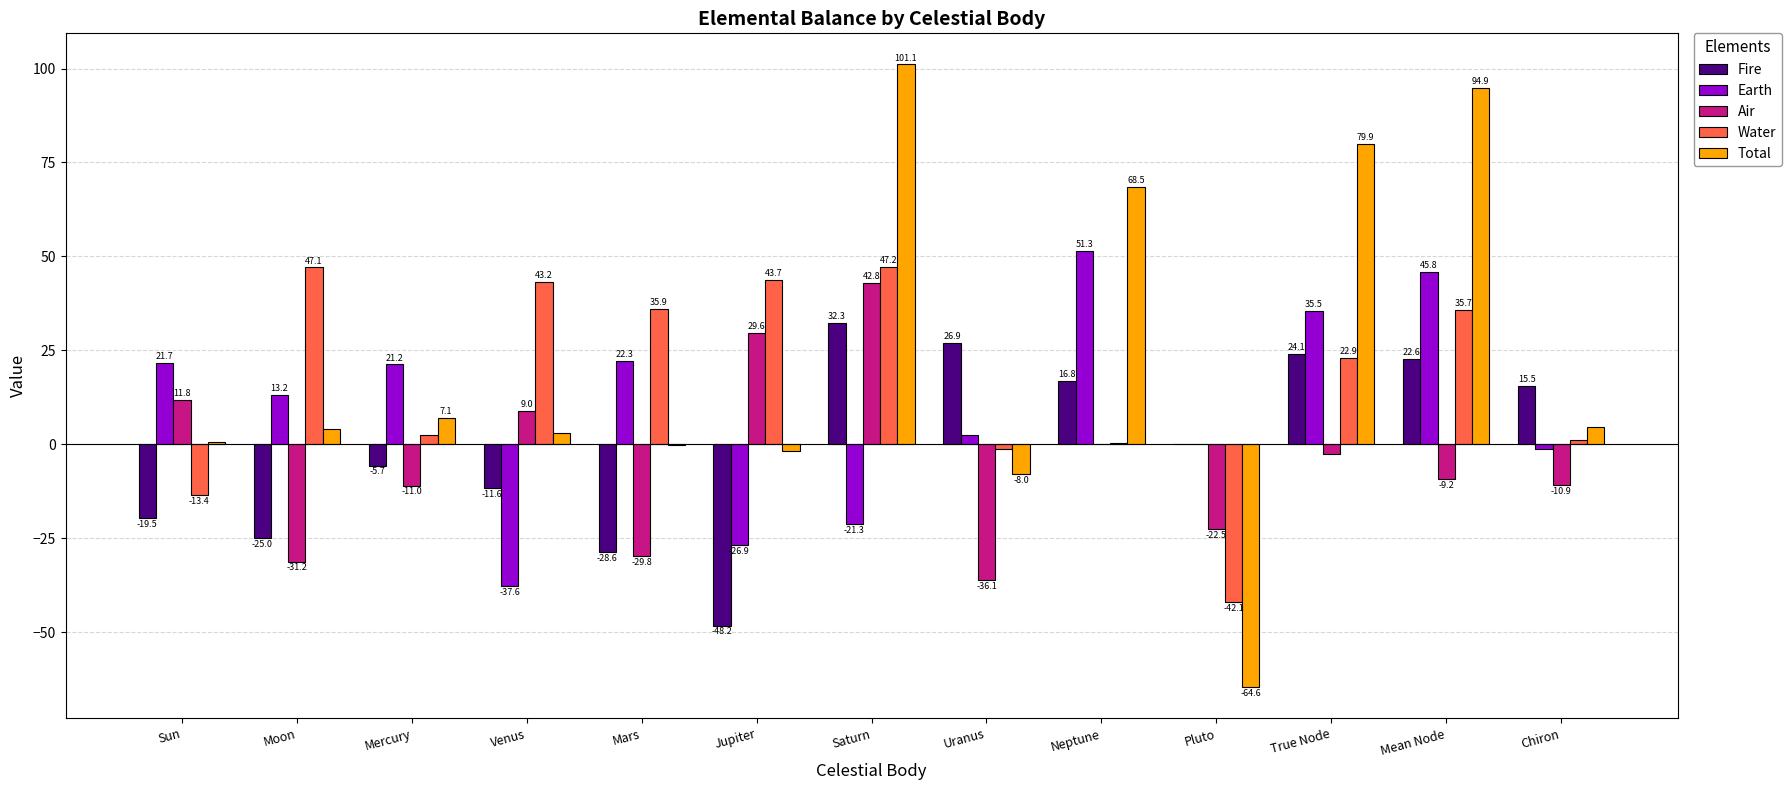

Which label corresponds to the largest value in the chart?

Saturn